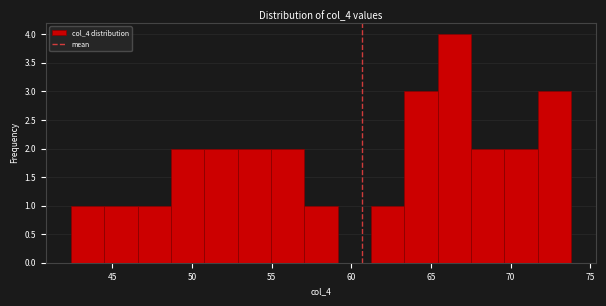

Reading left to right, list every bar in this chart as the range it spans on the x-axis followed by its height. Neither the bar edges nor the heights are printed on the chart, so give them approximately, as read against the axes.

42.5 to 44.5: 1
44.5 to 46.5: 1
46.5 to 48.5: 1
48.5 to 51.0: 2
51.0 to 53.0: 2
53.0 to 55.0: 2
55.0 to 57.0: 2
57.0 to 59.0: 1
59.0 to 61.0: 0
61.0 to 63.5: 1
63.5 to 65.5: 3
65.5 to 67.5: 4
67.5 to 69.5: 2
69.5 to 71.5: 2
71.5 to 74.0: 3